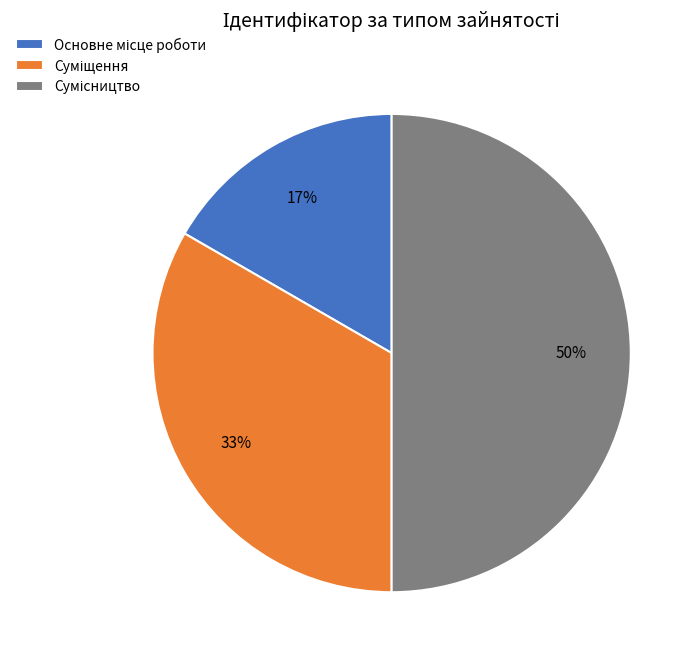

How many segments does this pie chart have?

3